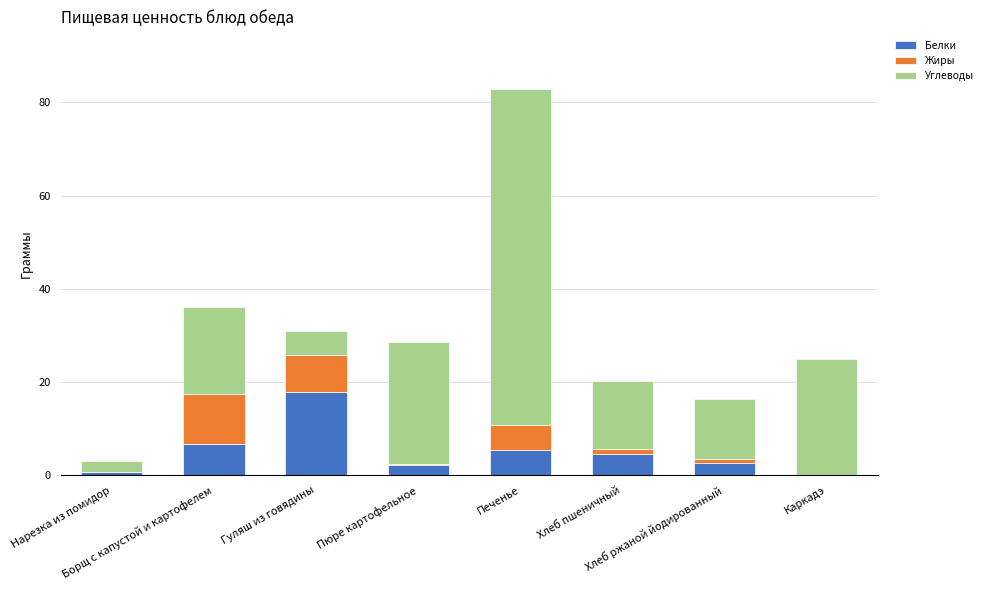

What is the highest value of the Белки series?

17.9